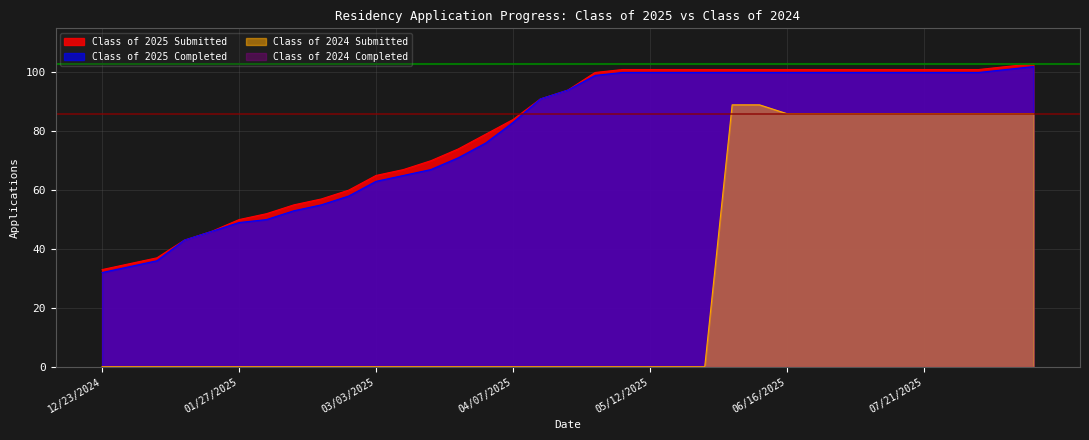

The Class of 2024 Submitted series shows 43 at 05/12/2025. True or false?

False